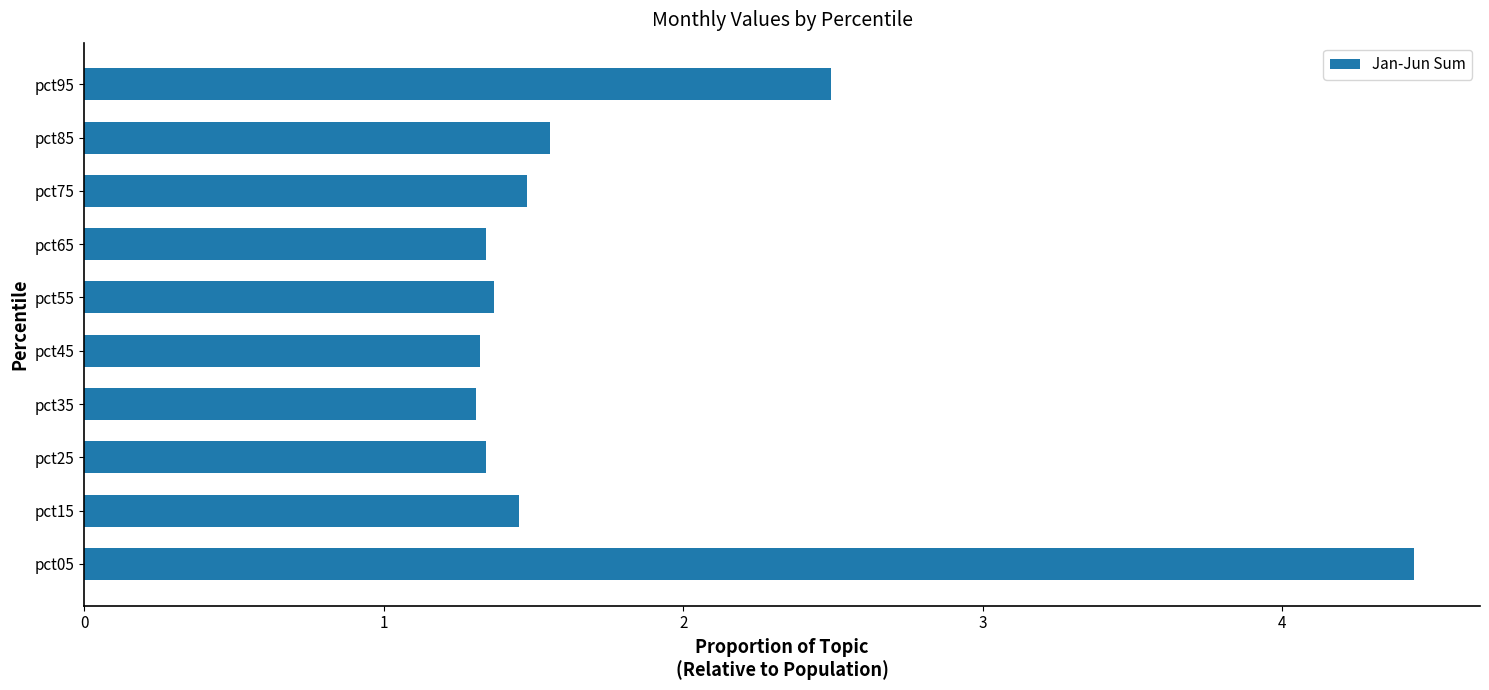

True or false: the data shows 4.4 at pct05.

True